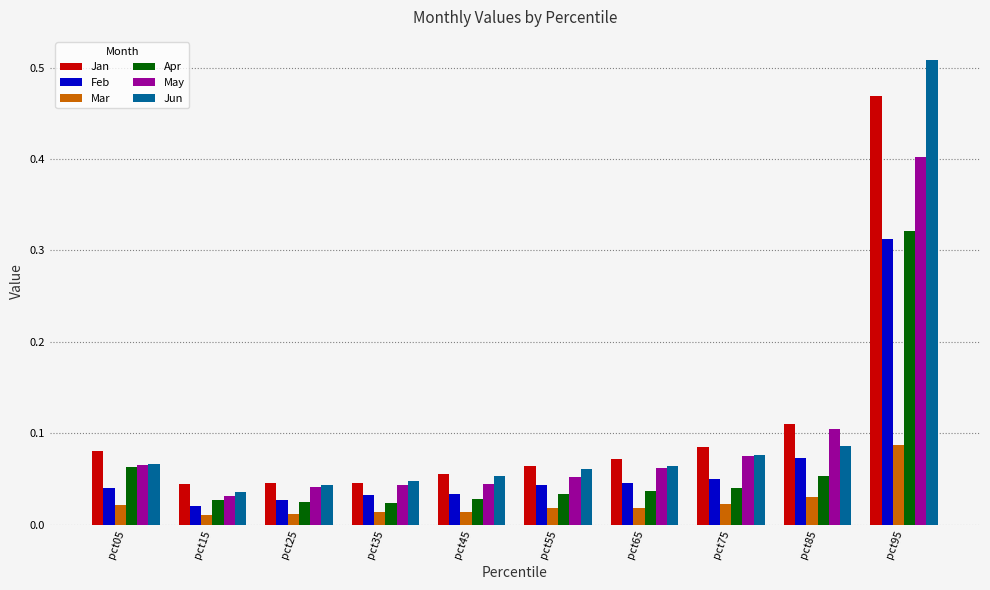

Where is Feb nearest to the value 0?

pct15